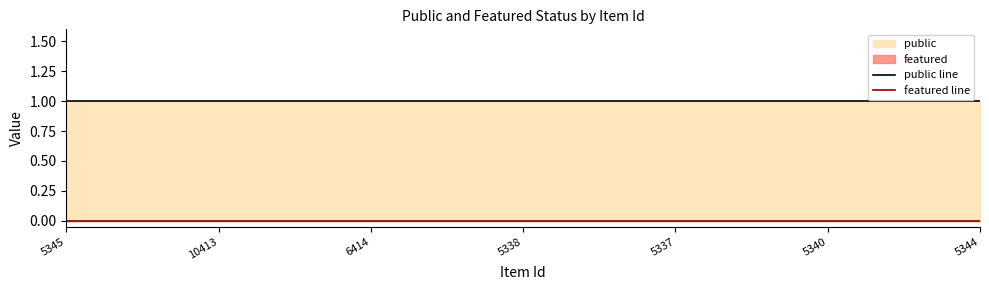

Which series has the widest spread of values?

public line